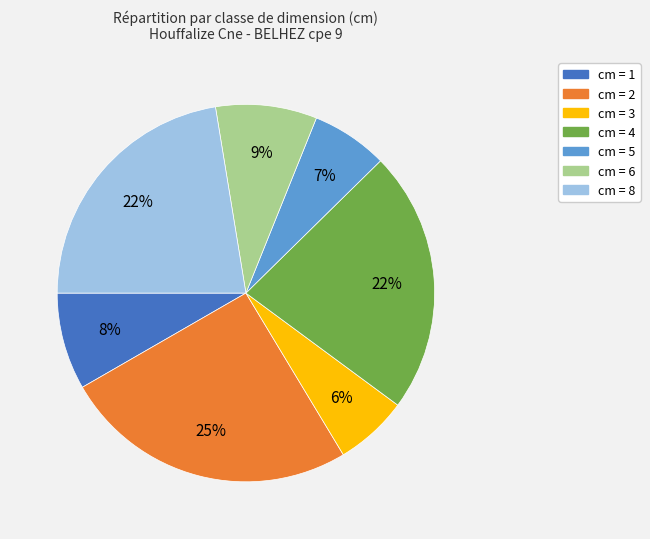

To the nearest percent, what is the average slice percentage?

14%